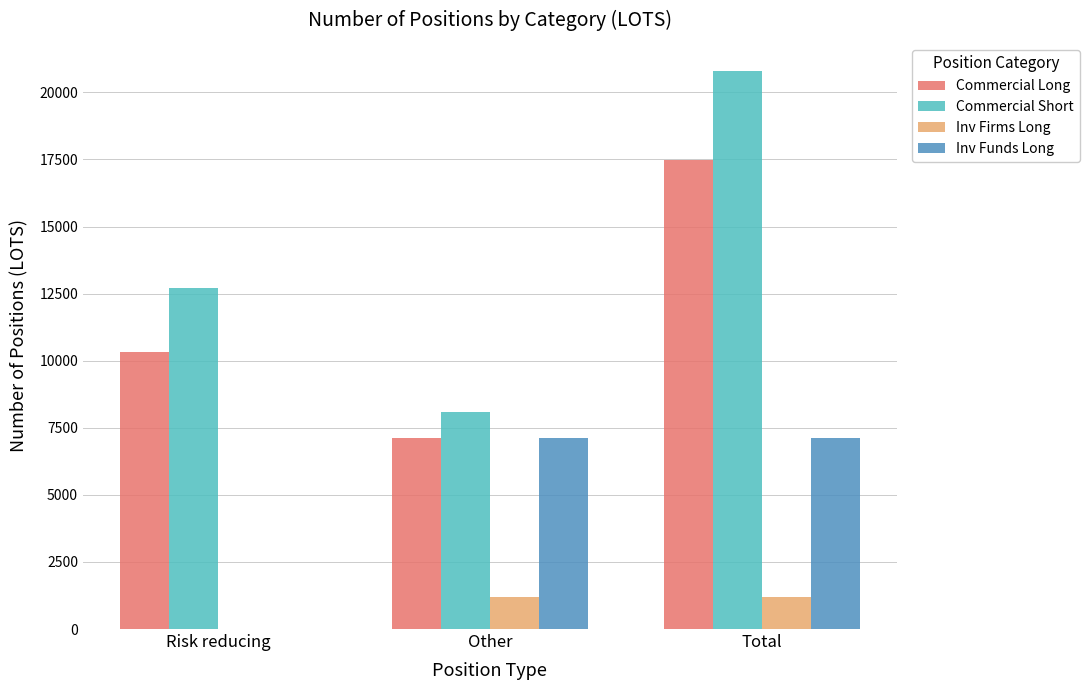

At which label does Commercial Long reach its peak?

Total